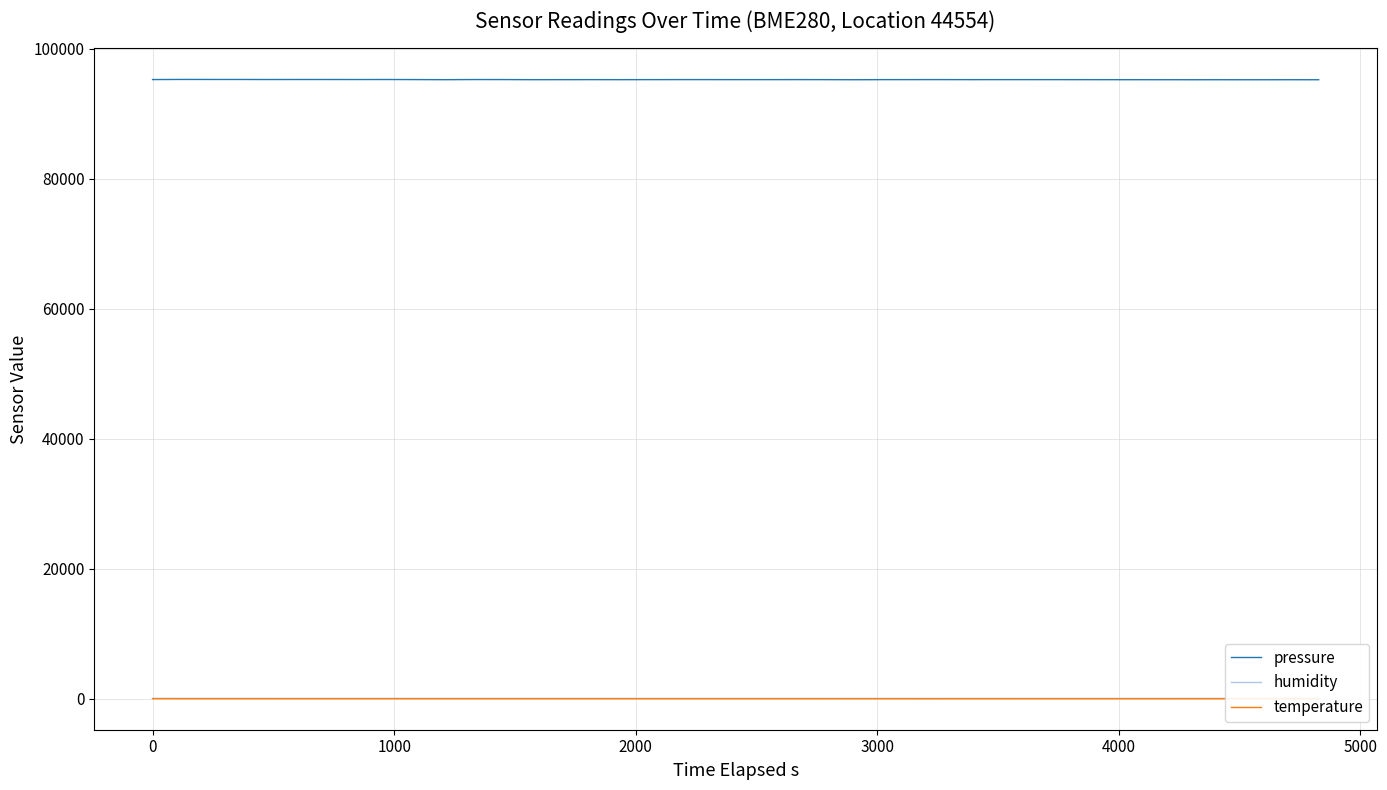

Which series has the widest spread of values?

pressure